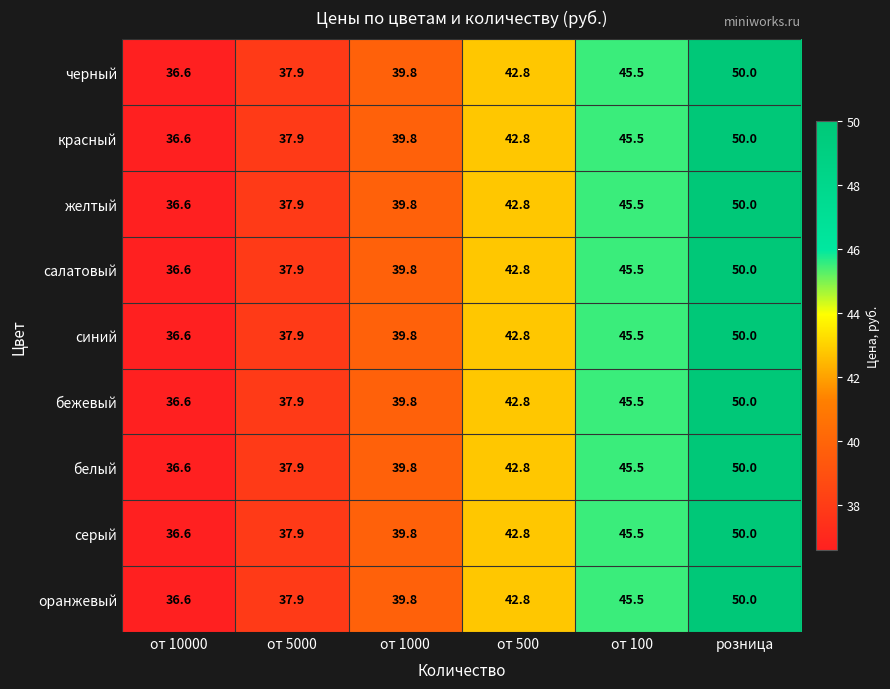

Which label corresponds to the largest value in the chart?

розница